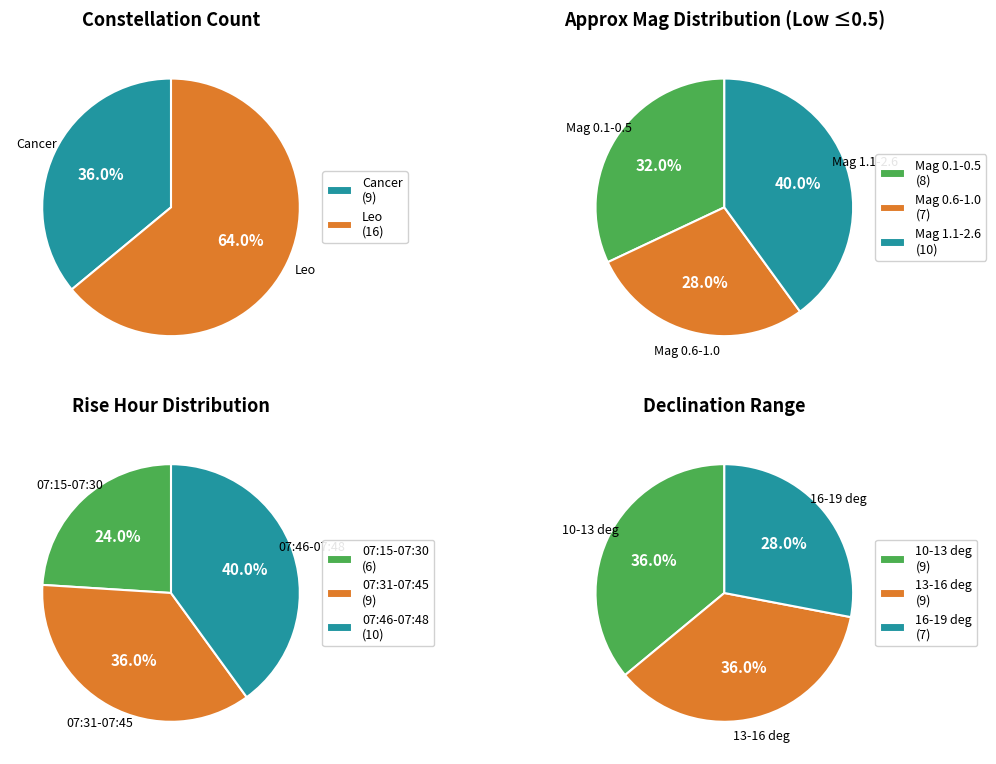

Is it true that Cancer is 22% of the pie?

False